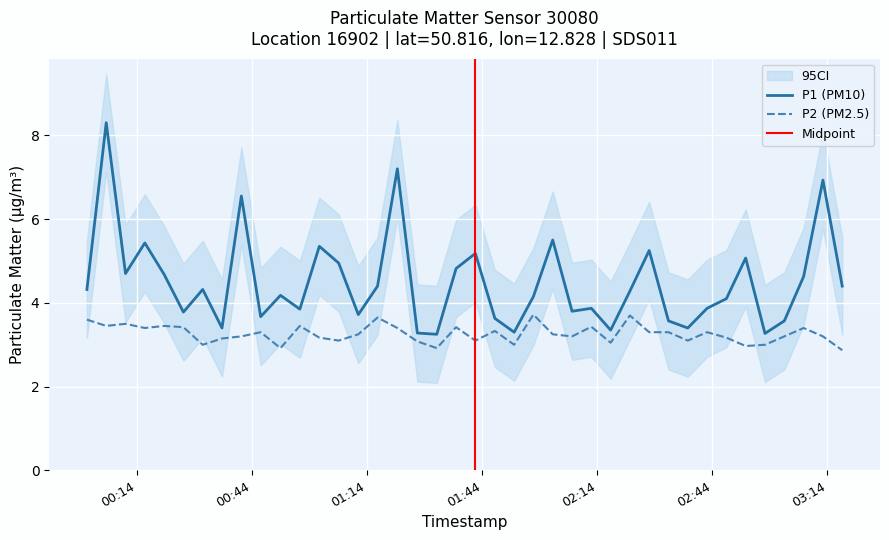

At how many categories does at least one series exceed 8?

1